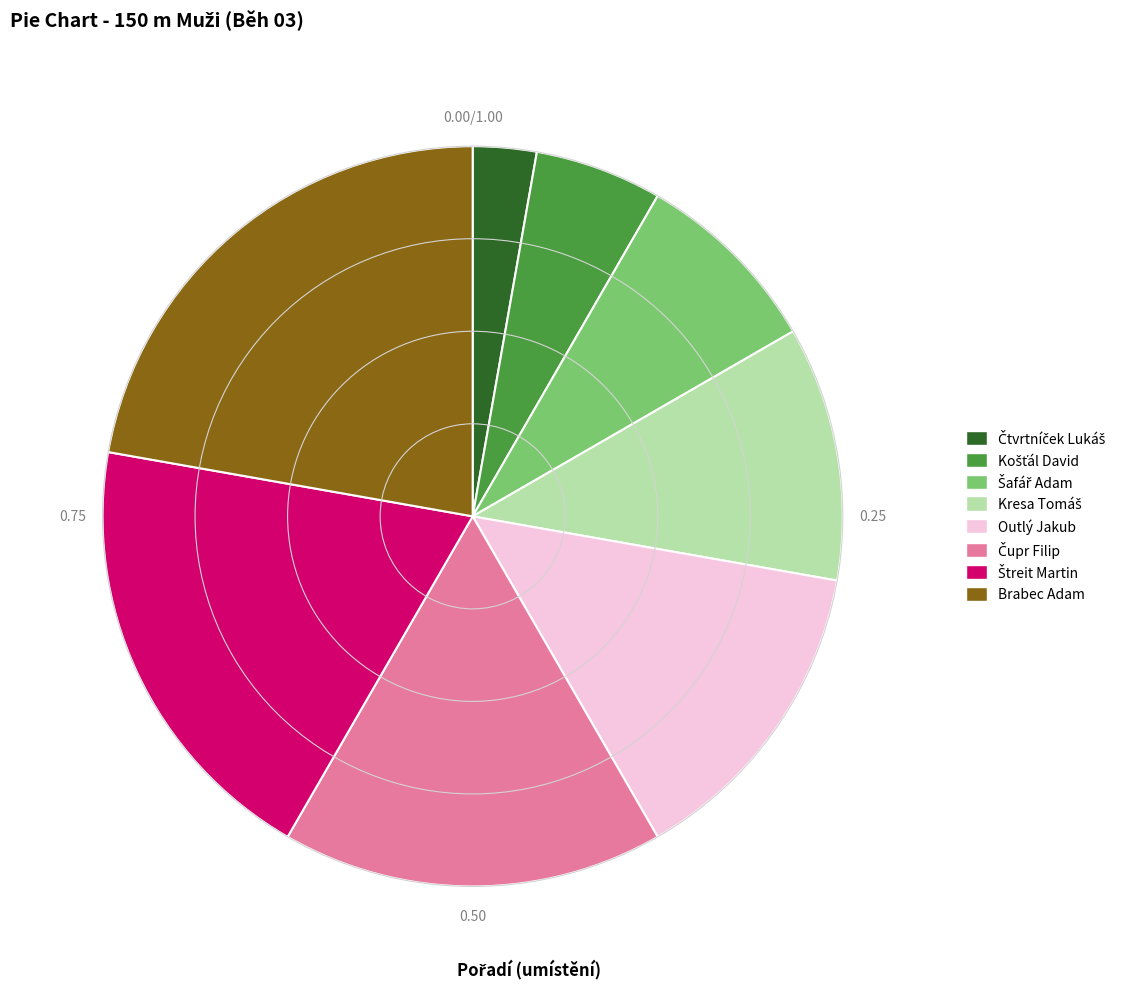

What is the largest slice in the pie chart?

Brabec Adam